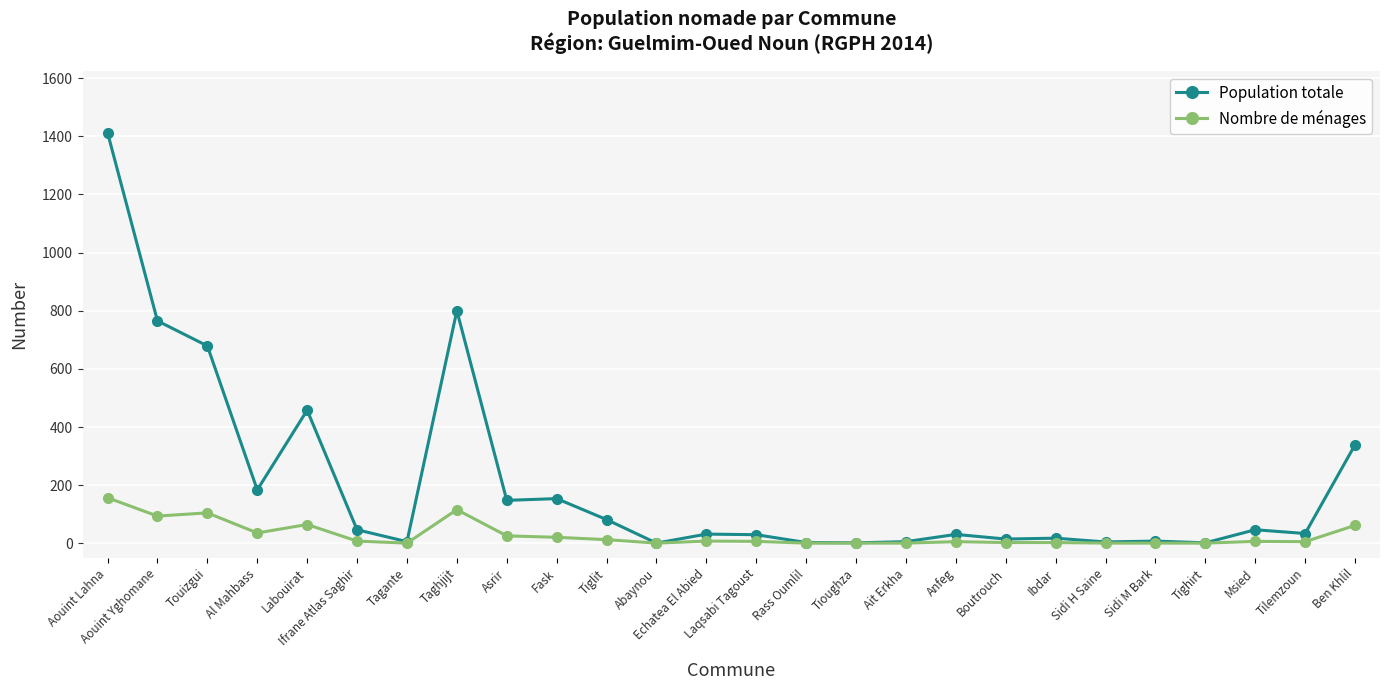

How many values in the Nombre de ménages series are below 7?

12